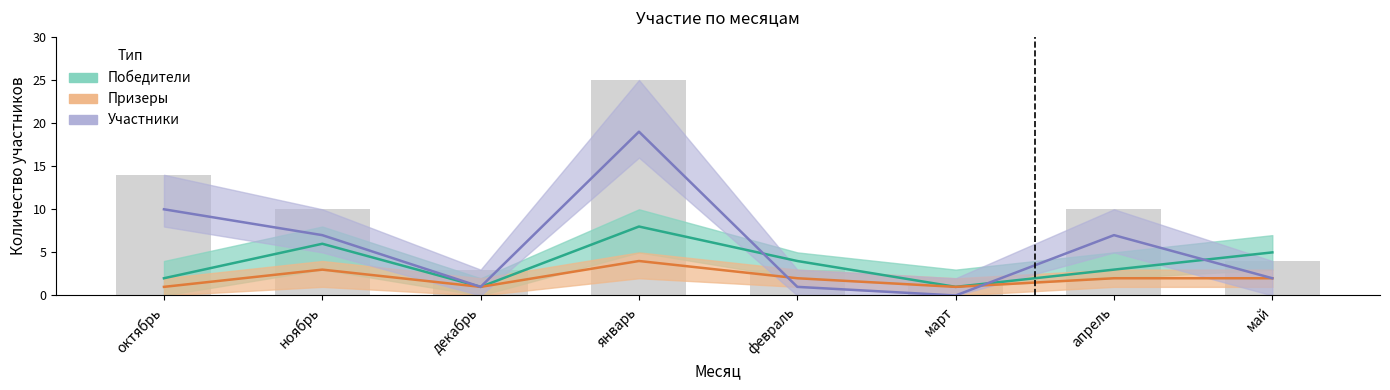

Reading right to left, transcribe all the data shown in this chart.

Победители: 5	3	1	4	8	1	6	2
Призеры: 2	2	1	2	4	1	3	1
Участники: 2	7	0	1	19	1	7	10